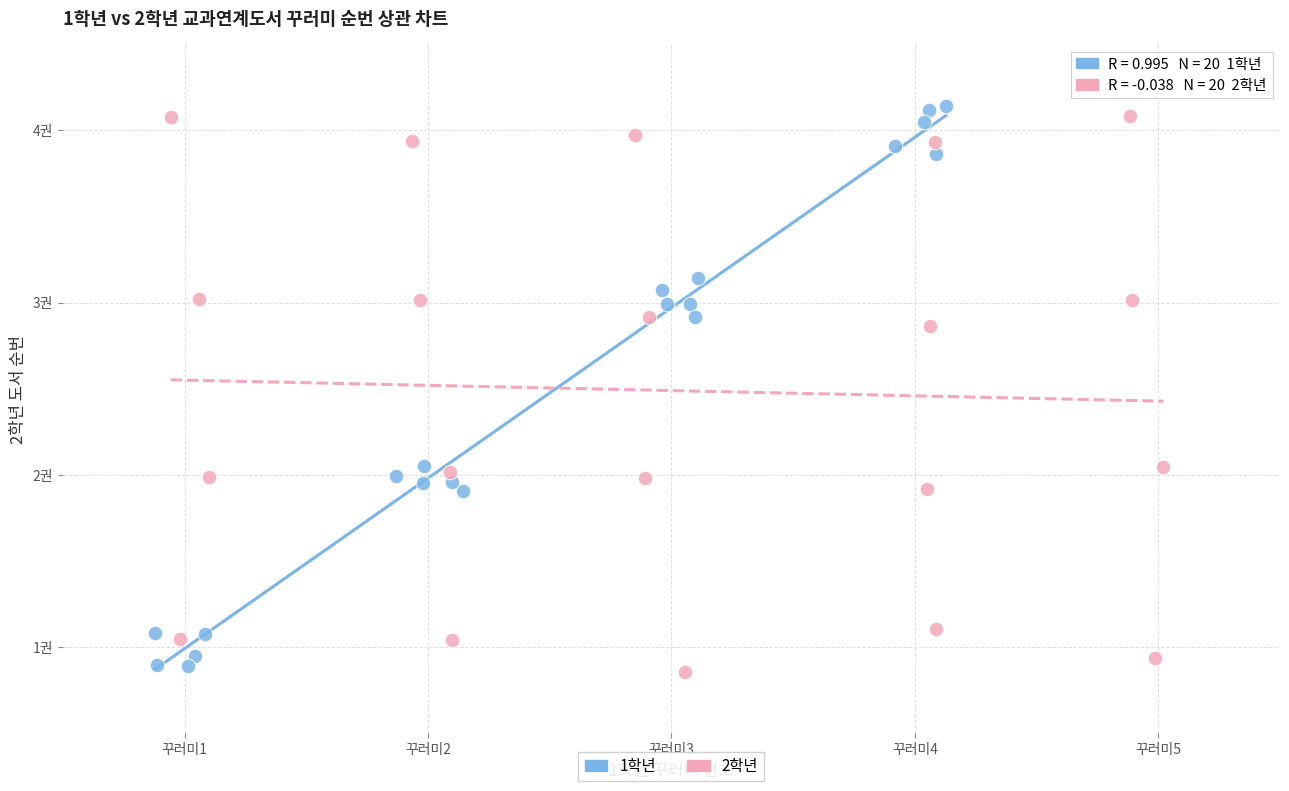

What are all the series names shown in the legend?

1학년, 2학년